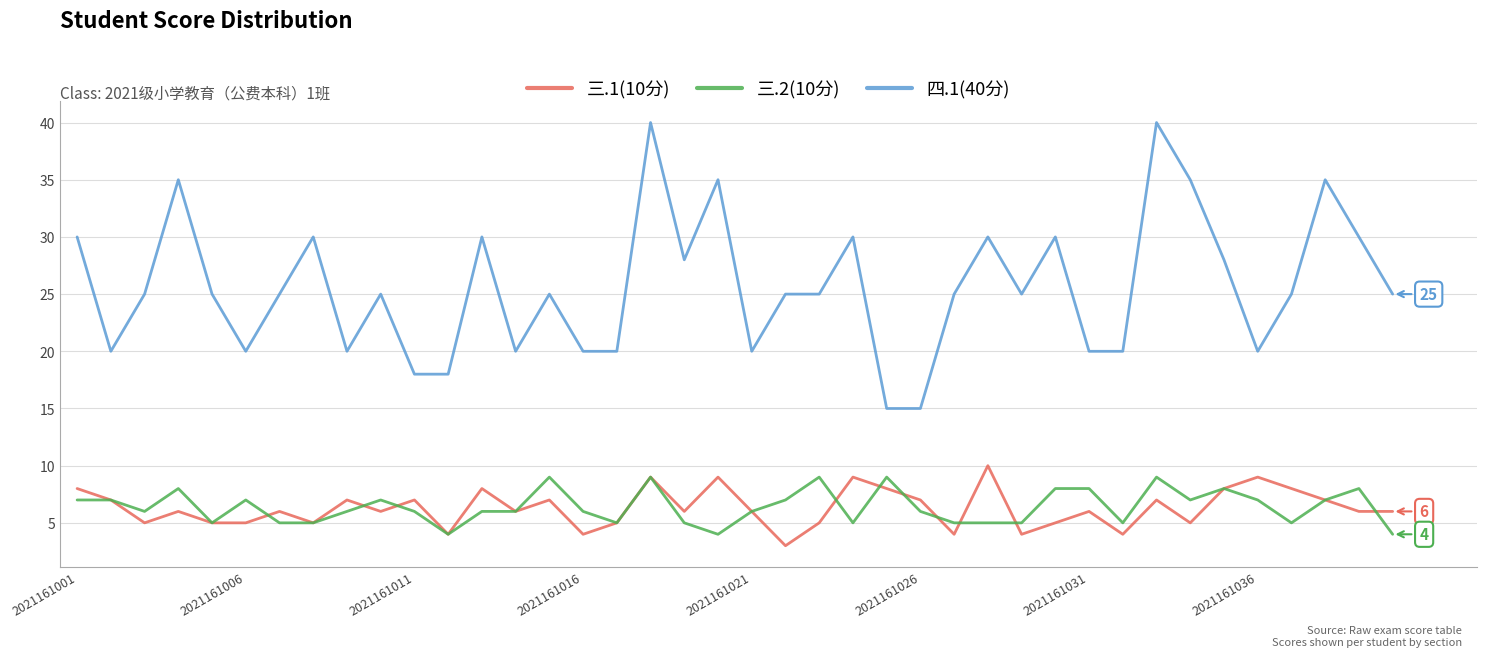

What is the difference between the maximum and second lowest values in the 三.2(10分) series?

5